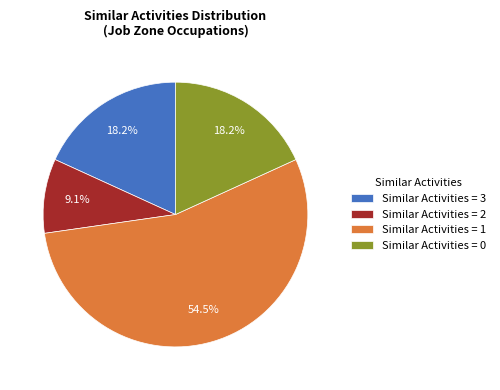

Which slice is the largest?

Similar Activities = 1